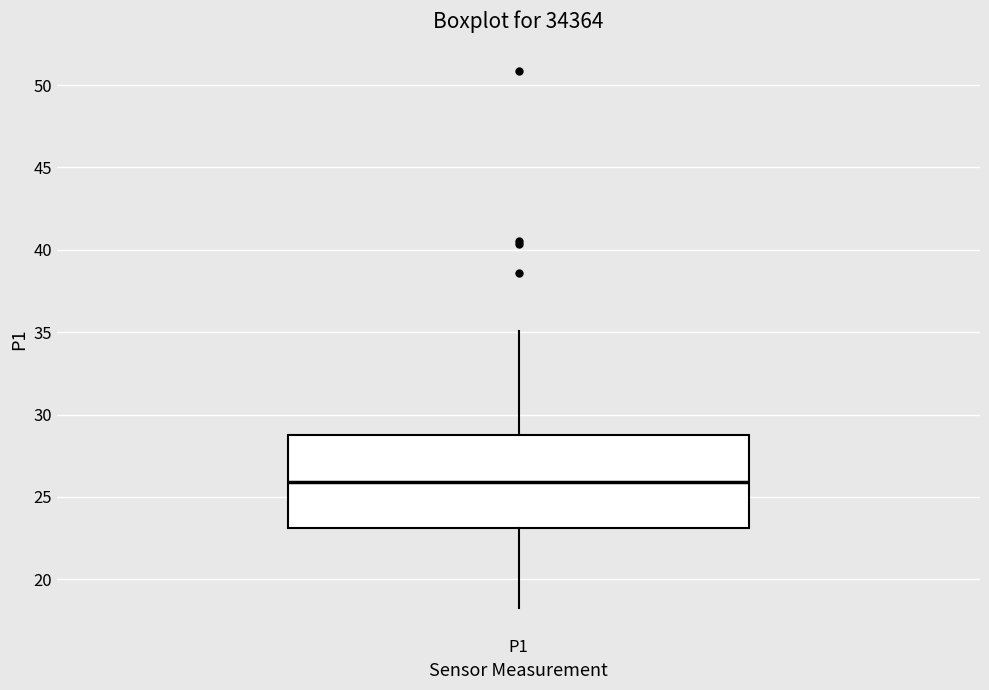

Transcribe this box plot: give where the median line is, the range the box spans, and where the two whiskers end, as read against the y-axis. The values are not printed on the chart, so give them approximately, as read against the axis.

median 26.0, box 23.0 to 29.0, whiskers 18.5 to 35.0